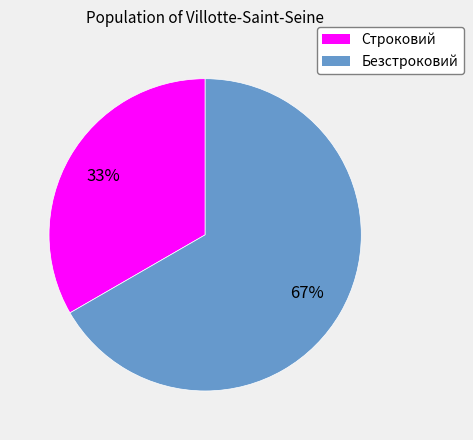

Does any single category account for the majority?

Yes